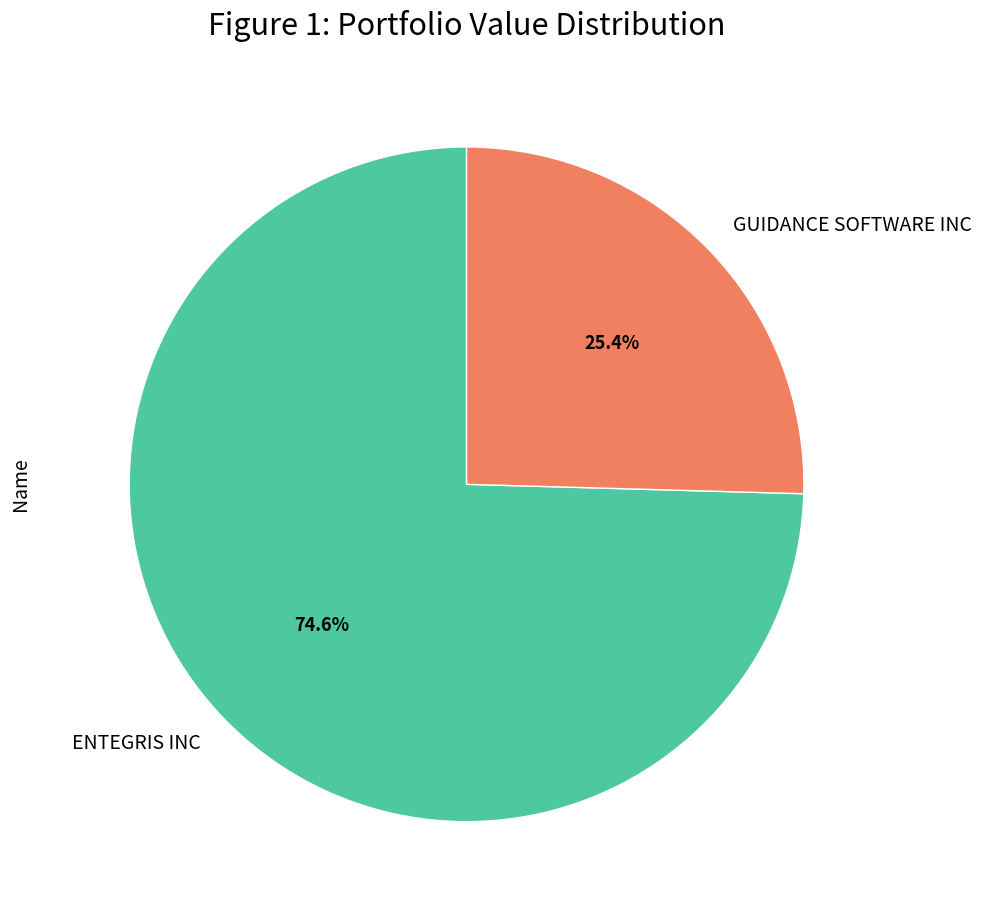

What percentage do ENTEGRIS INC and GUIDANCE SOFTWARE INC together represent?

100.0%